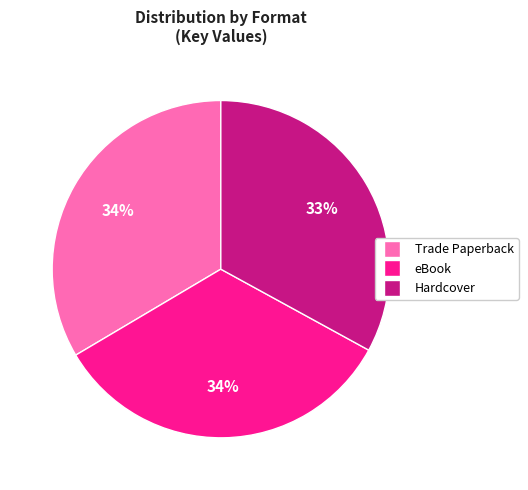

Does any single category account for the majority?

No